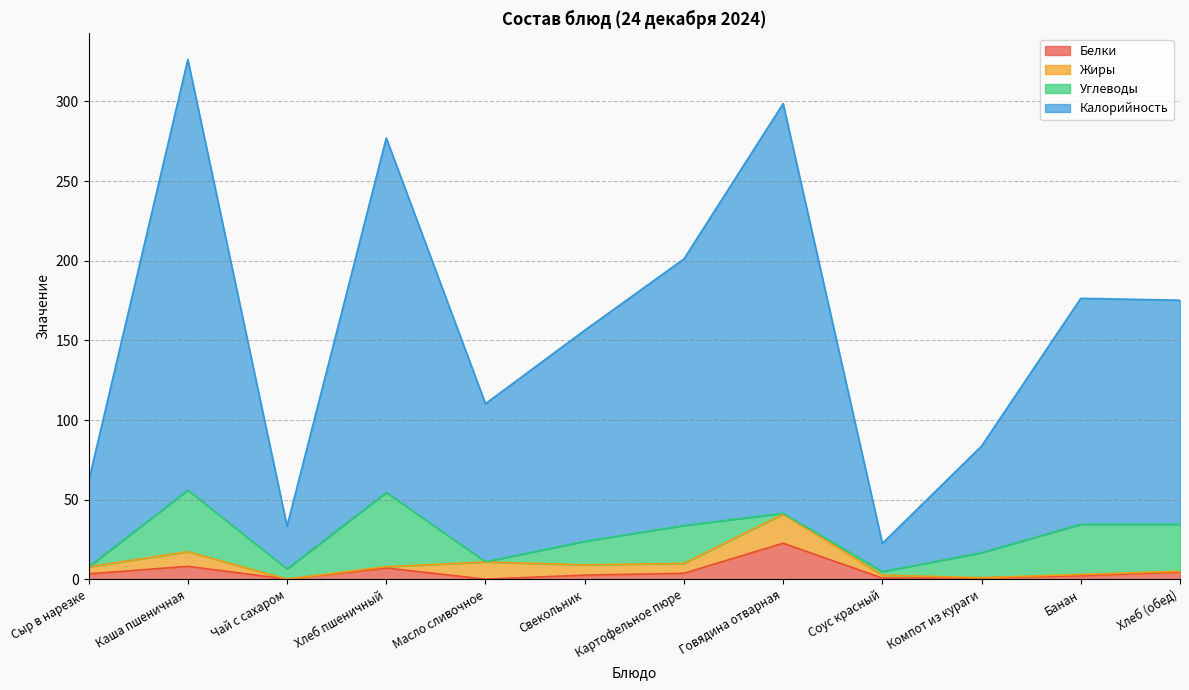

What is the label of the 8th point from the left?

Говядина отварная